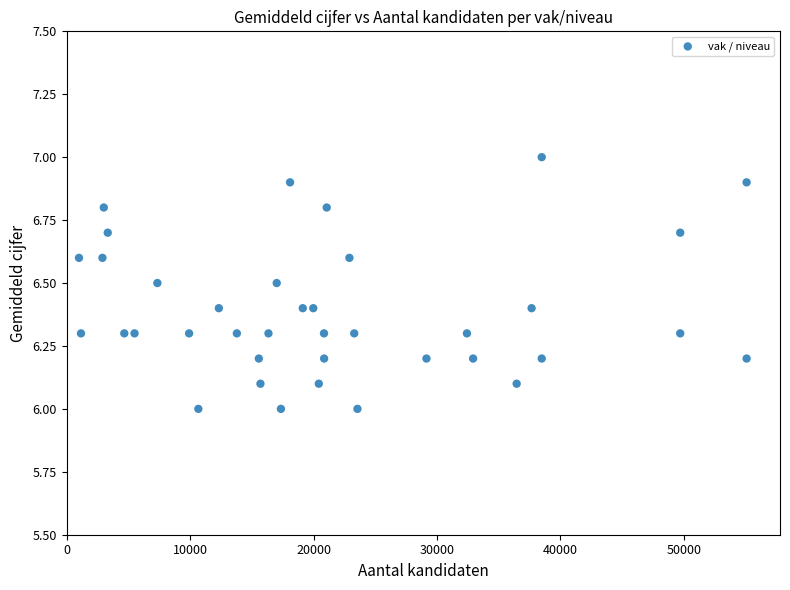

What is the range of Y values (max minus min)?

1.0